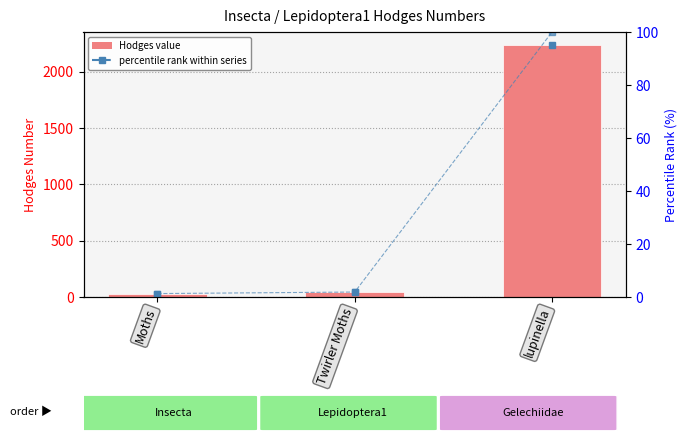

Which label corresponds to the smallest value in the chart?

Moths